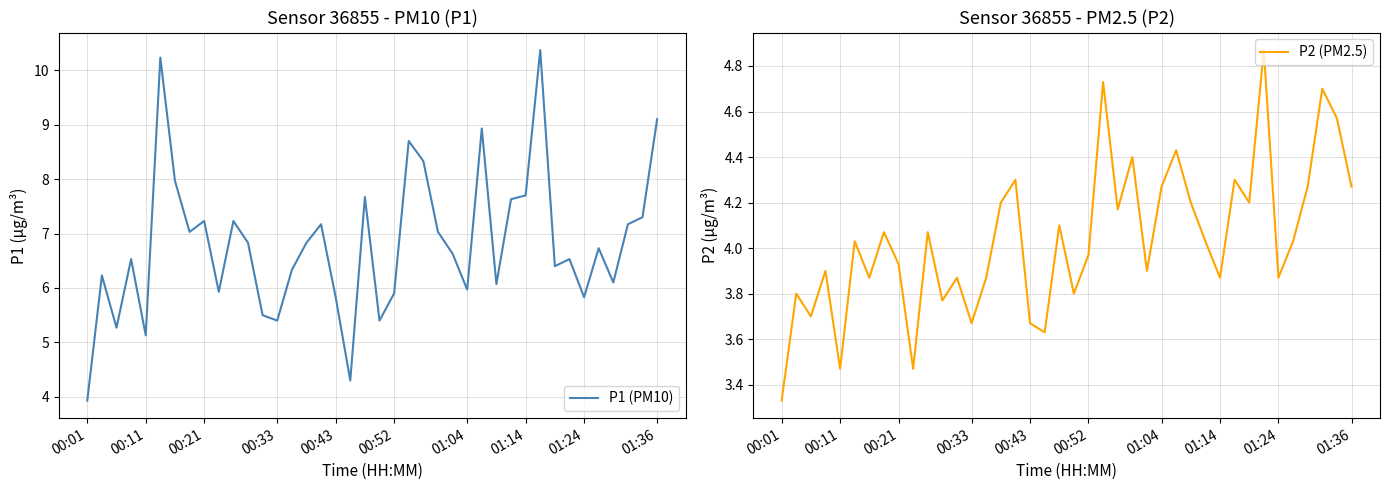

What is the highest value of the P2 (PM2.5) series?

4.9